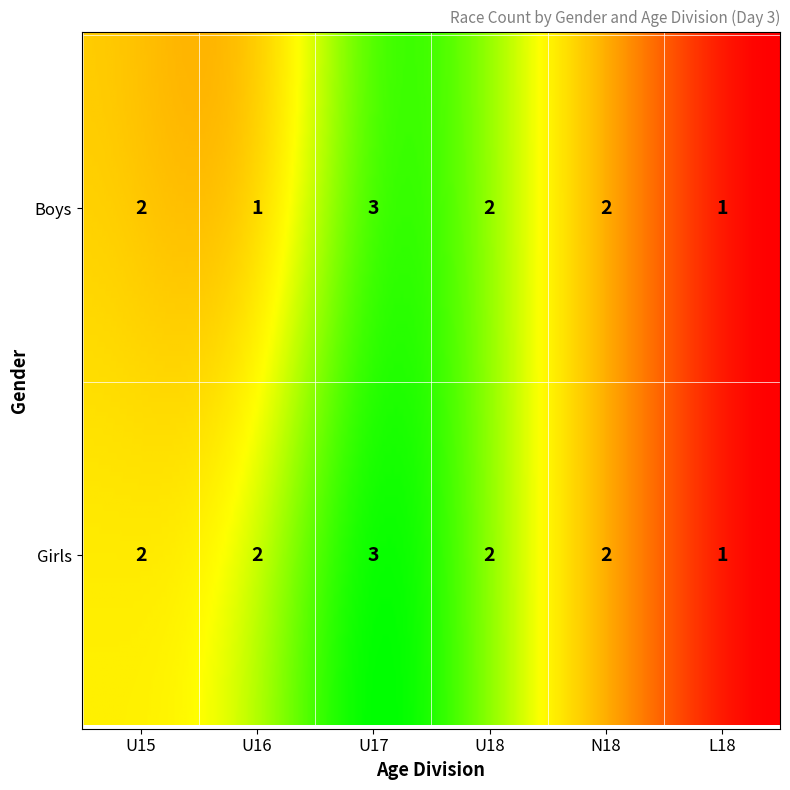

How many data points does each series have?

6